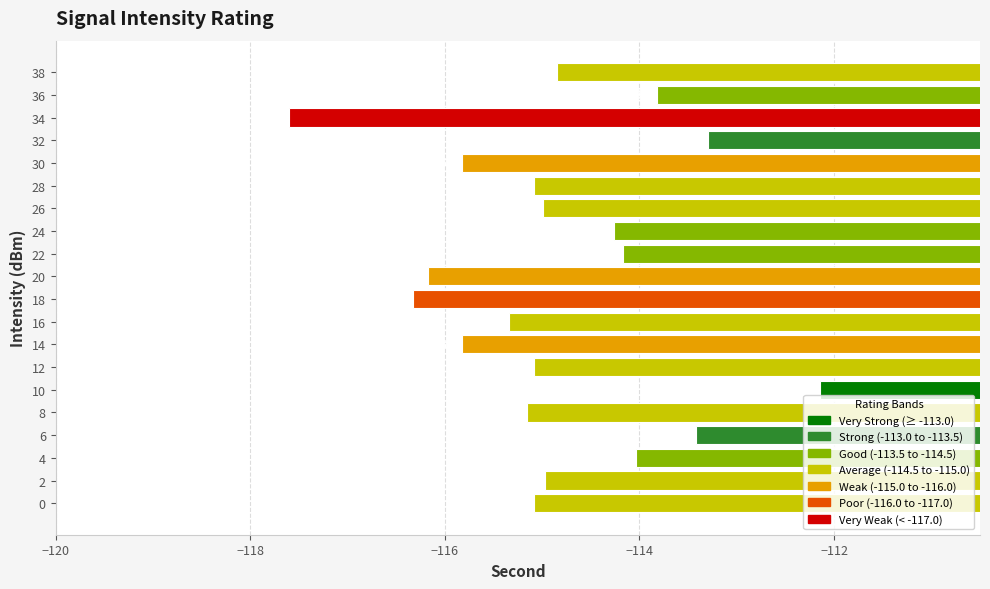

What is the smallest value displayed?

-117.6